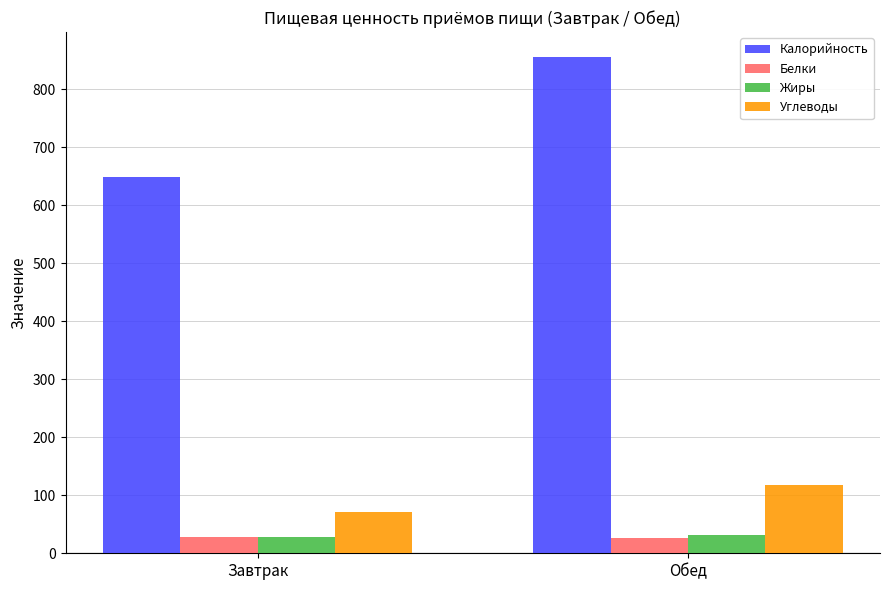

What is the value of the Углеводы bar at the 2nd from the left?

117